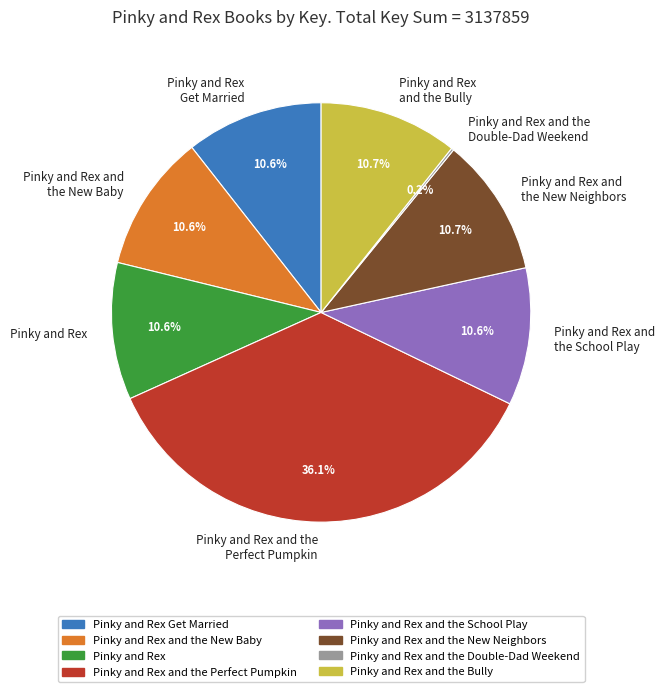

To the nearest percent, what portion does Pinky and Rex and the New Neighbors represent?

11%